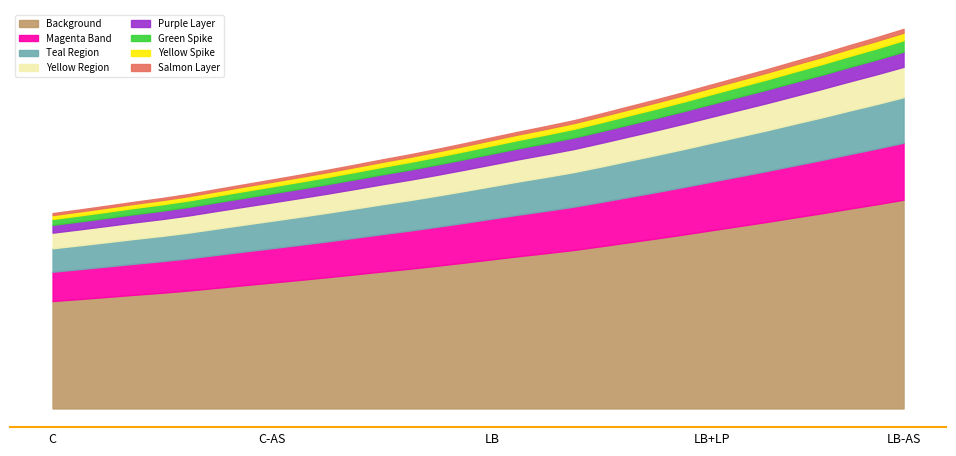

What position from the left is 221.3083?

18